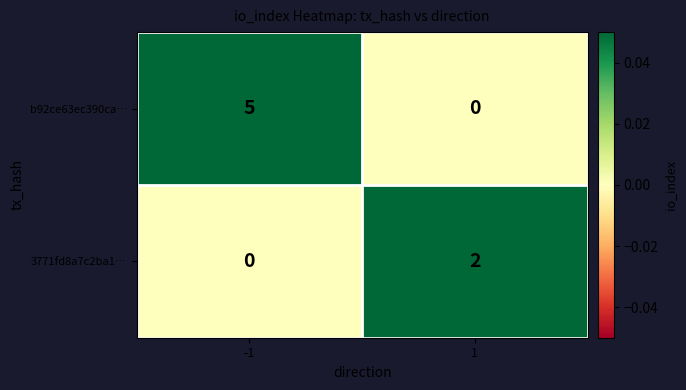

Which series has the largest total across all categories?

b92ce63ec390ca…